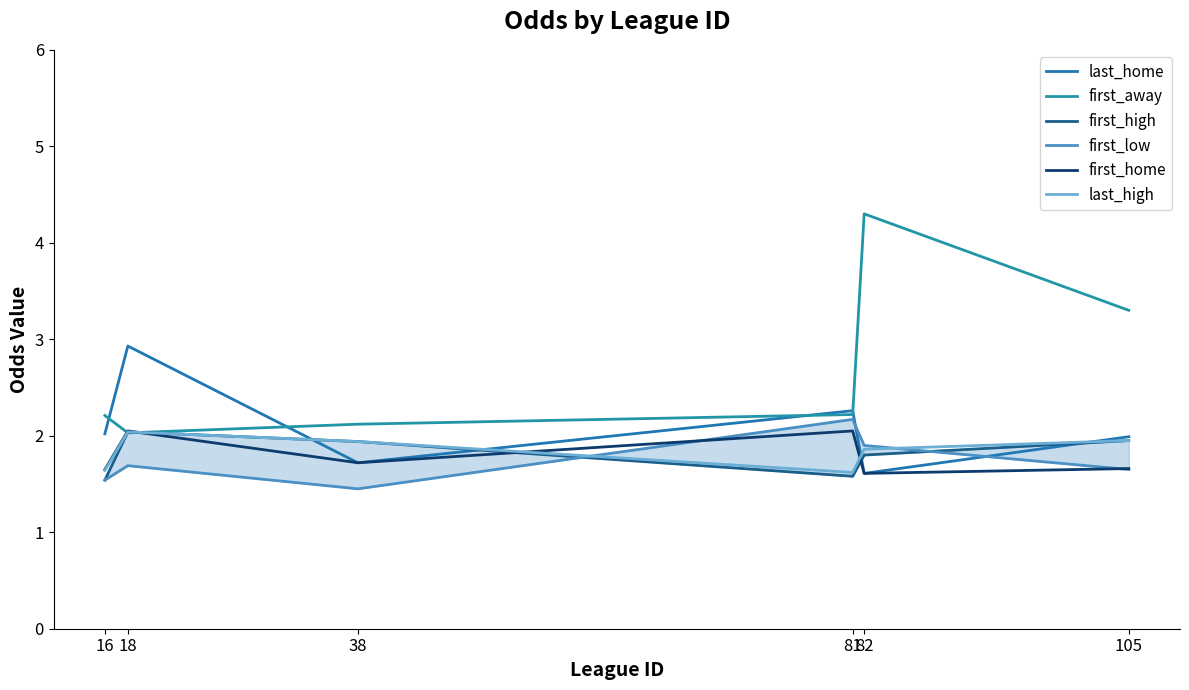

The first_high series shows 0.6 at 18. True or false?

False